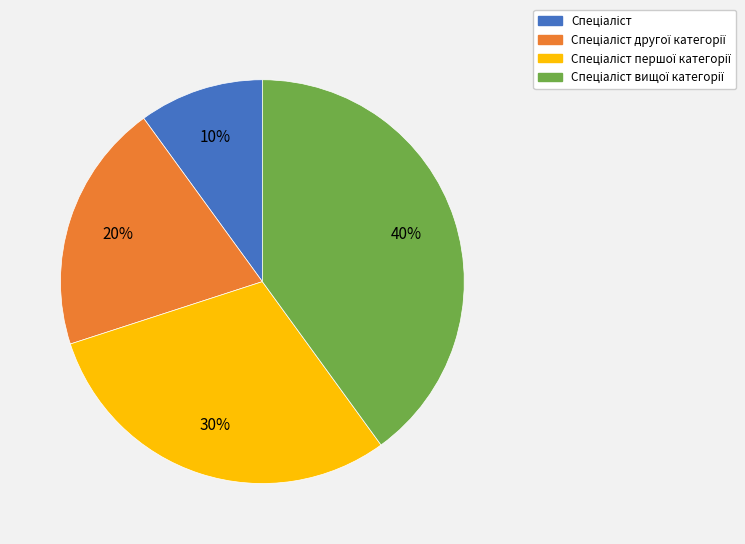

Does any single category account for the majority?

No